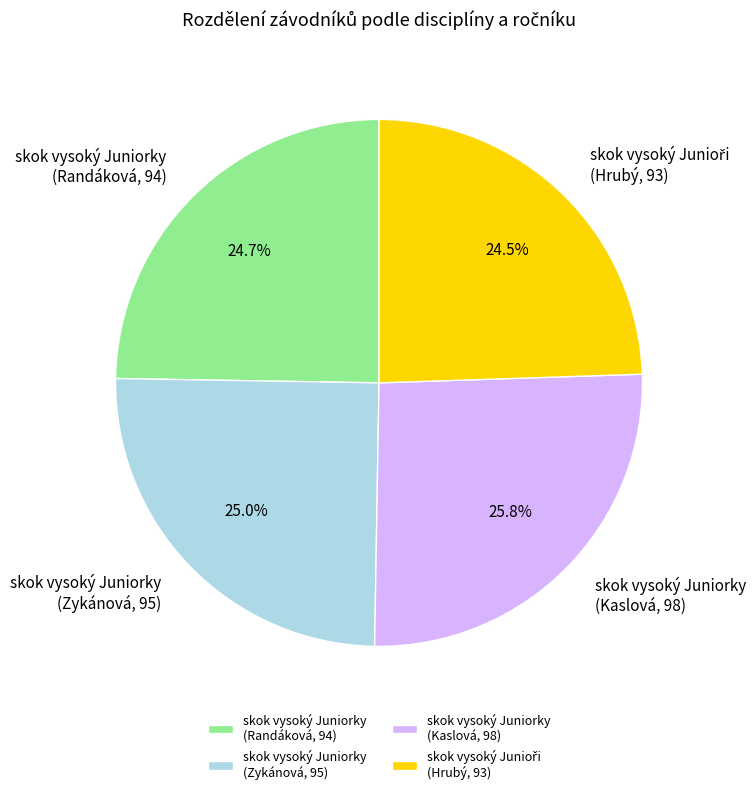

Between skok vysoký Juniorky (Randáková, 94) and skok vysoký Juniorky (Kaslová, 98), which is larger?

skok vysoký Juniorky (Kaslová, 98)